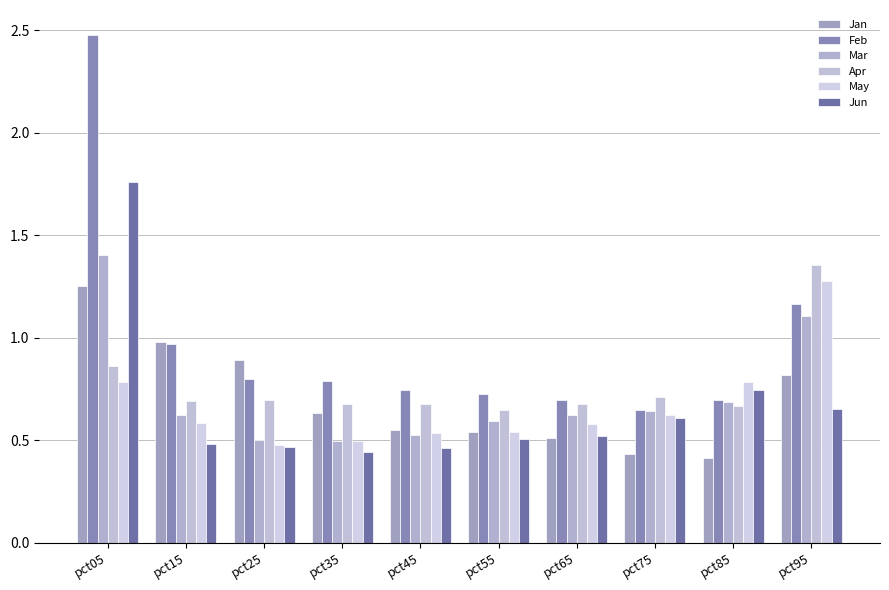

At which label is Mar closest to 0?

pct35